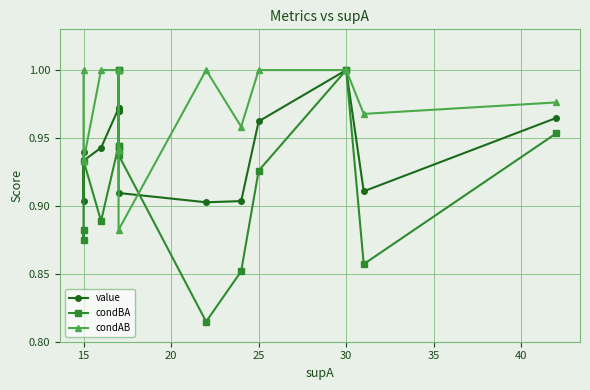

The value series shows 0.9 at 15. True or false?

True